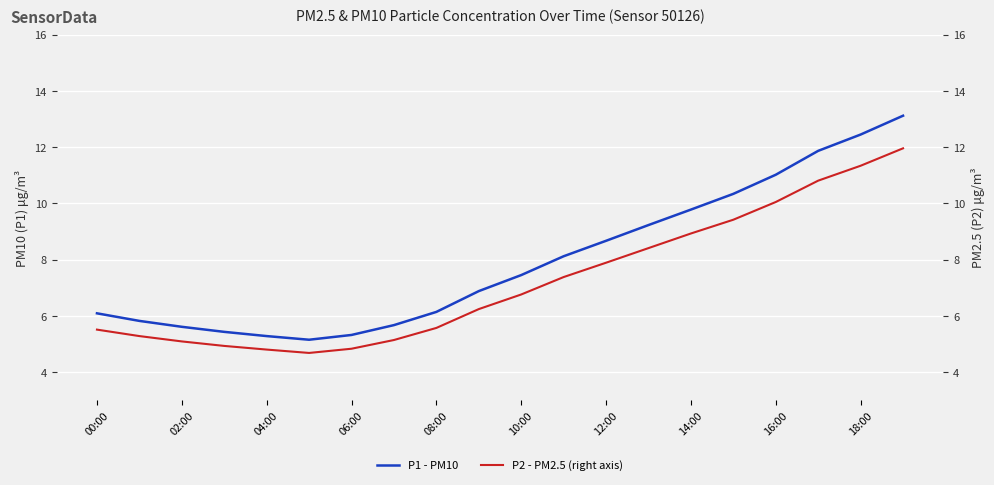

The value of P1 - PM10 at 12:00 is 8.7. True or false?

True